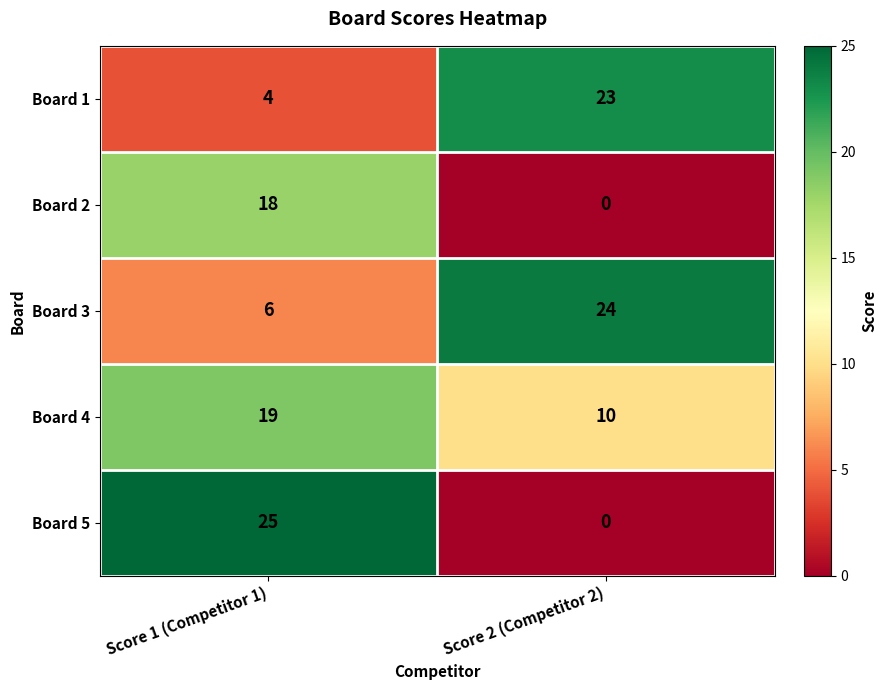

The value of Board 5 at Score 1 (Competitor 1) is 25. True or false?

True